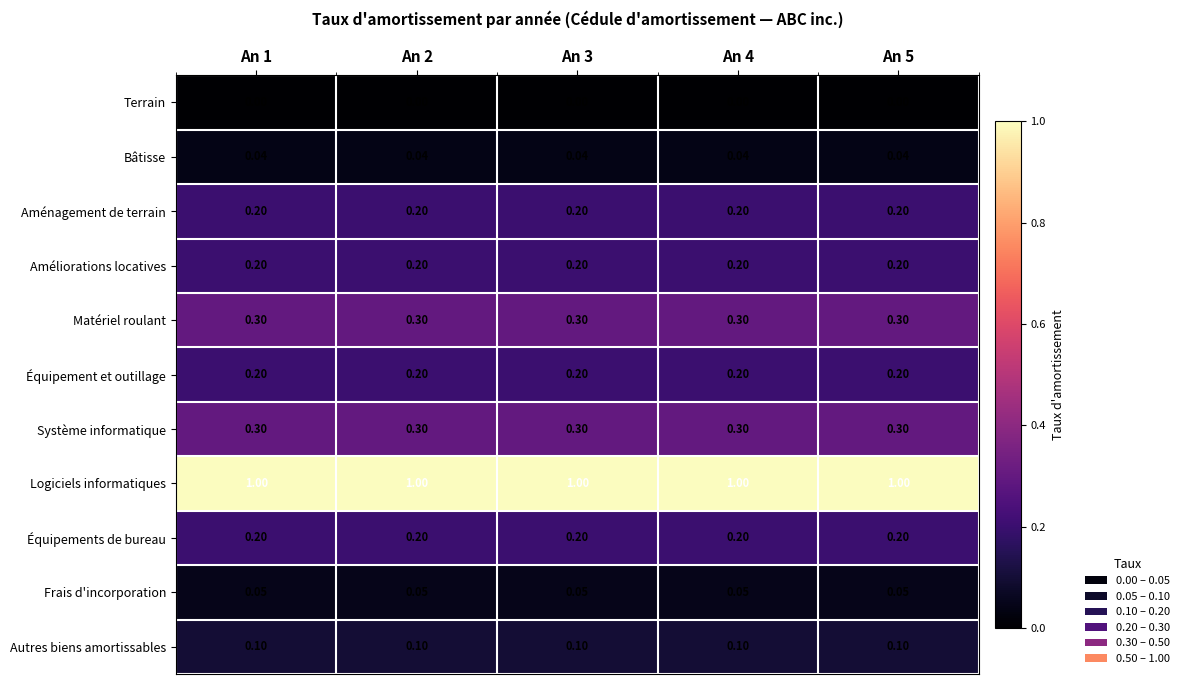

Is the value of Matériel roulant at An 1 greater than the value of Autres biens amortissables at An 4?

Yes